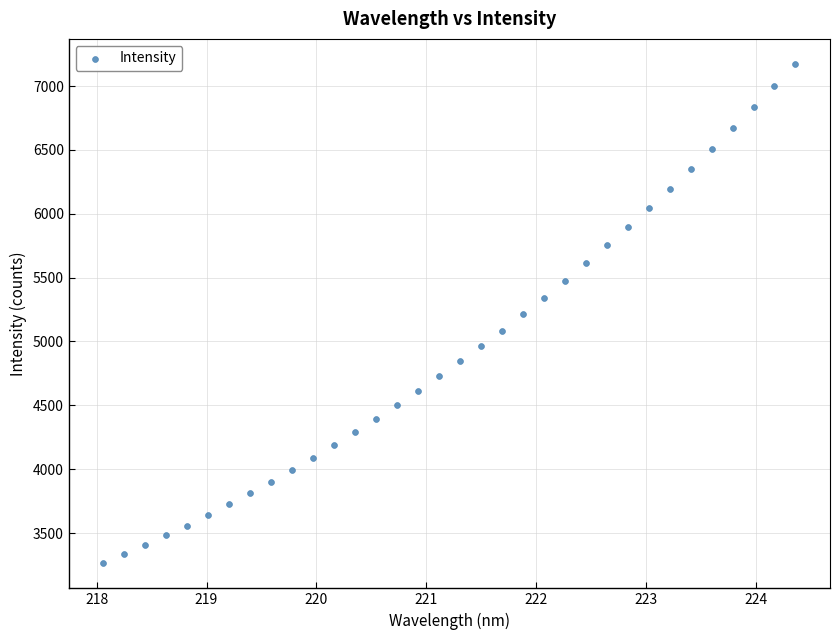

What is the range of Y values (max minus min)?

3910.7